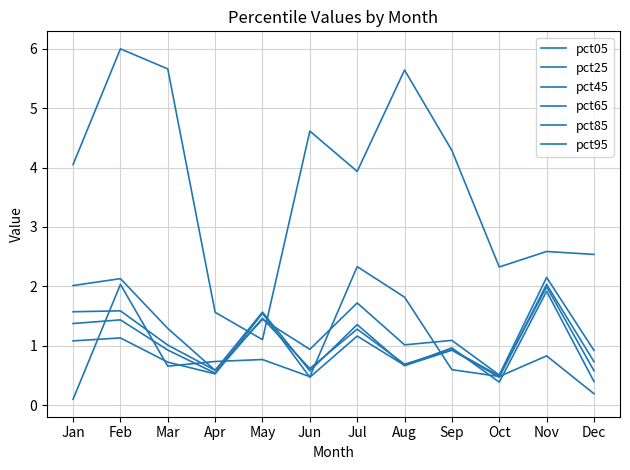

Which series ends up on top after the final intersection of pct95 and pct25?

pct25